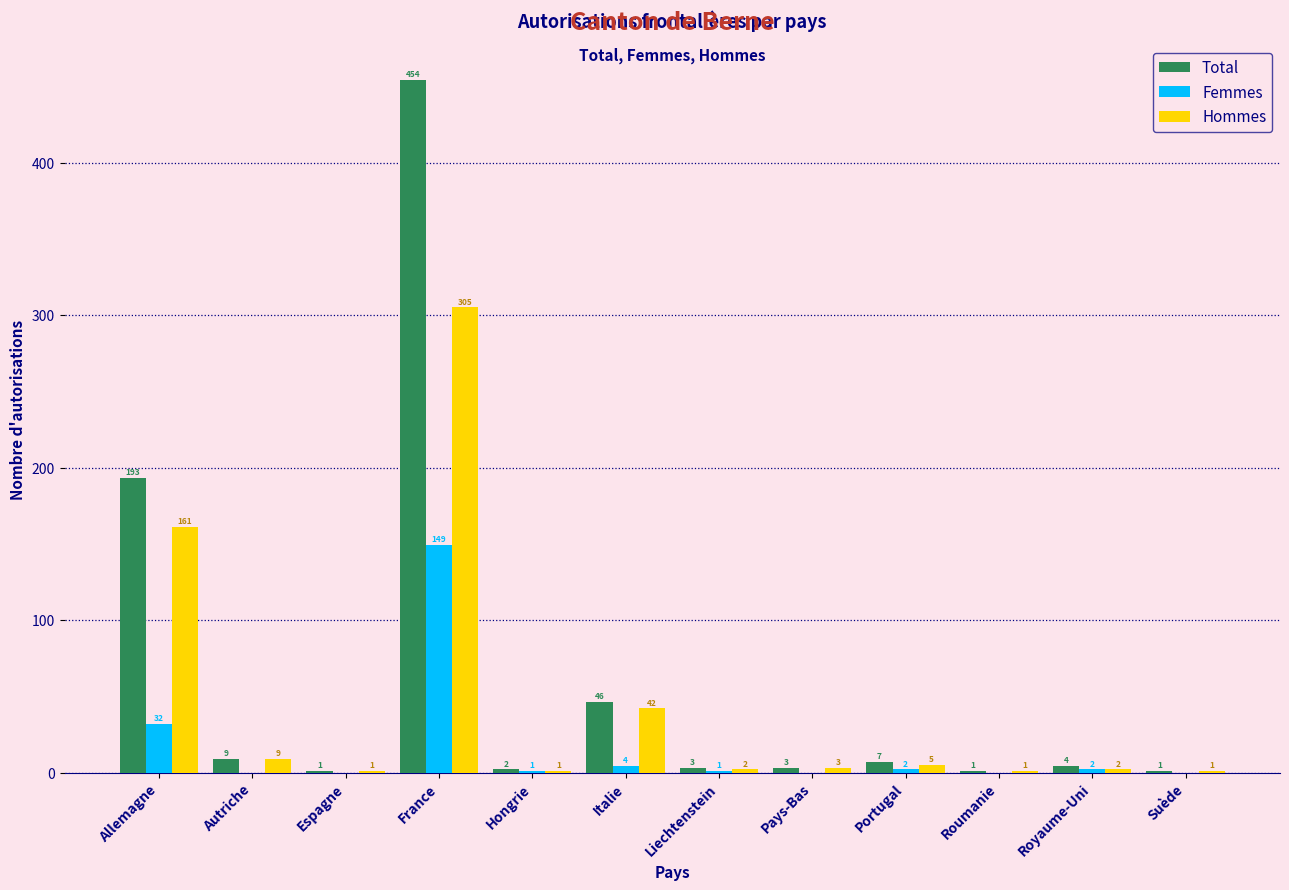

Reading left to right, list all the values displayed in this chart.

Total: Allemagne=193	Autriche=9	Espagne=1	France=454	Hongrie=2	Italie=46	Liechtenstein=3	Pays-Bas=3	Portugal=7	Roumanie=1	Royaume-Uni=4	Suède=1
Femmes: Allemagne=32	Autriche=0	Espagne=0	France=149	Hongrie=1	Italie=4	Liechtenstein=1	Pays-Bas=0	Portugal=2	Roumanie=0	Royaume-Uni=2	Suède=0
Hommes: Allemagne=161	Autriche=9	Espagne=1	France=305	Hongrie=1	Italie=42	Liechtenstein=2	Pays-Bas=3	Portugal=5	Roumanie=1	Royaume-Uni=2	Suède=1